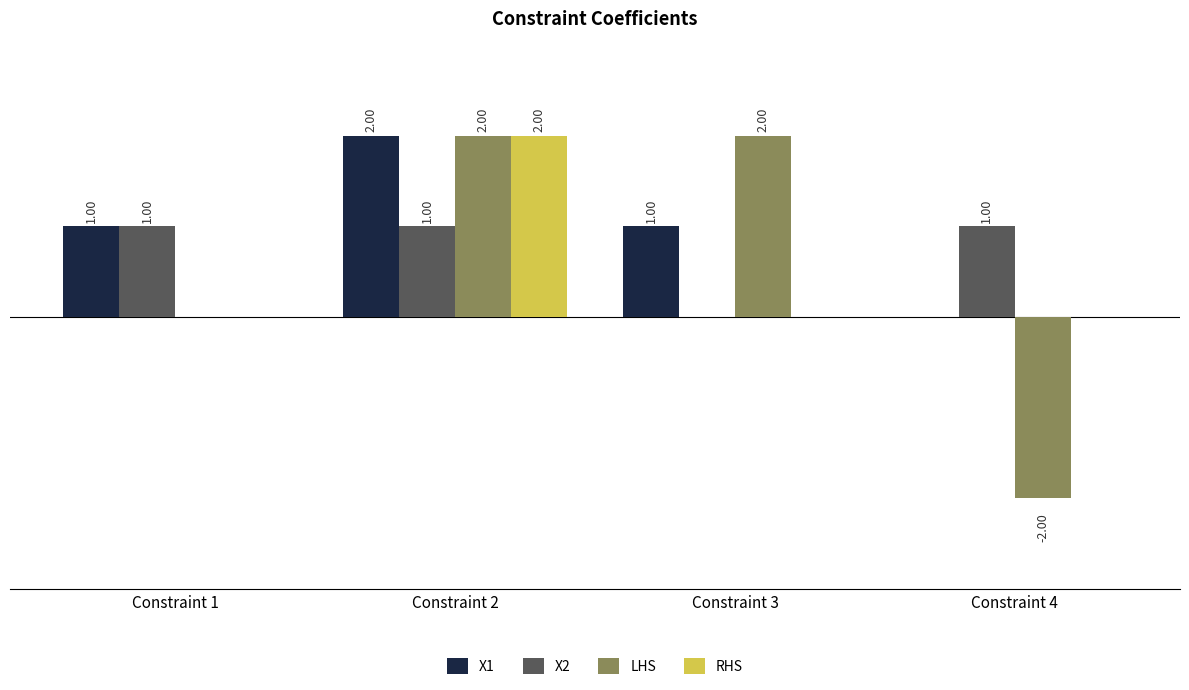

Are the bars horizontal?

No